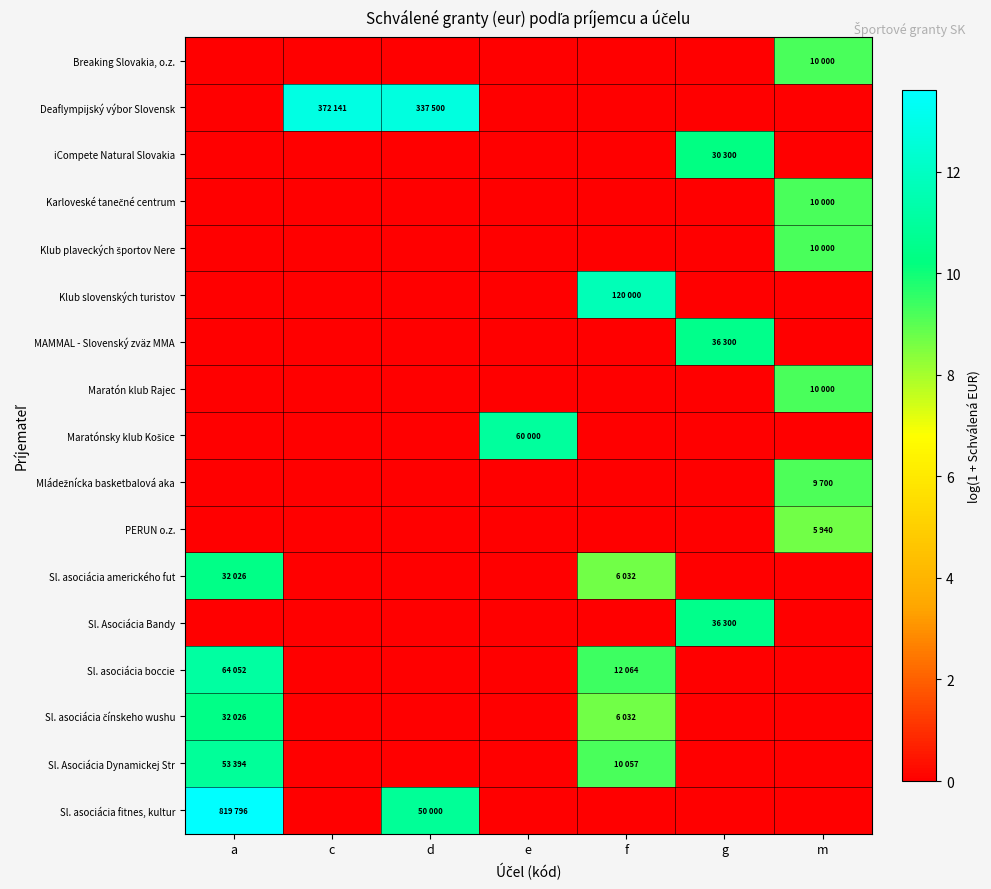

Which series changed the most between d and g?

Deaflympijský výbor Slovensk